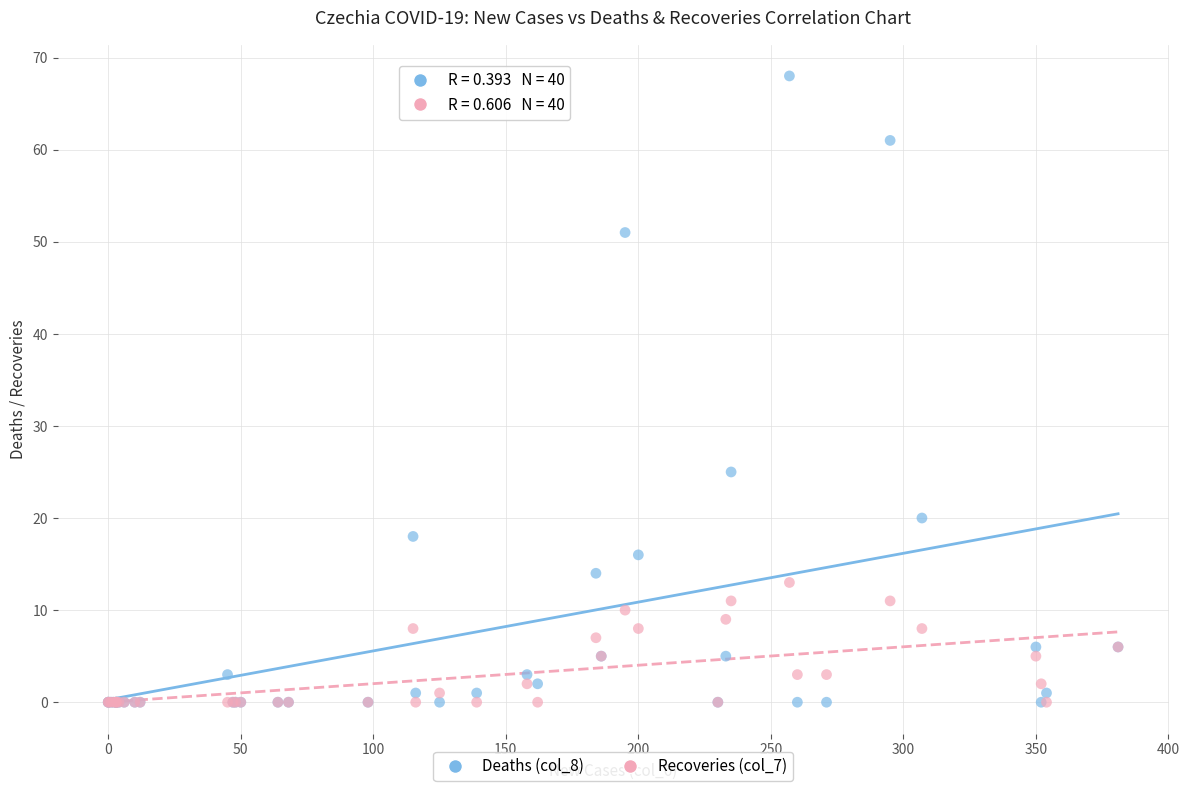

What are all the series names shown in the legend?

Deaths (col_8), Recoveries (col_7)